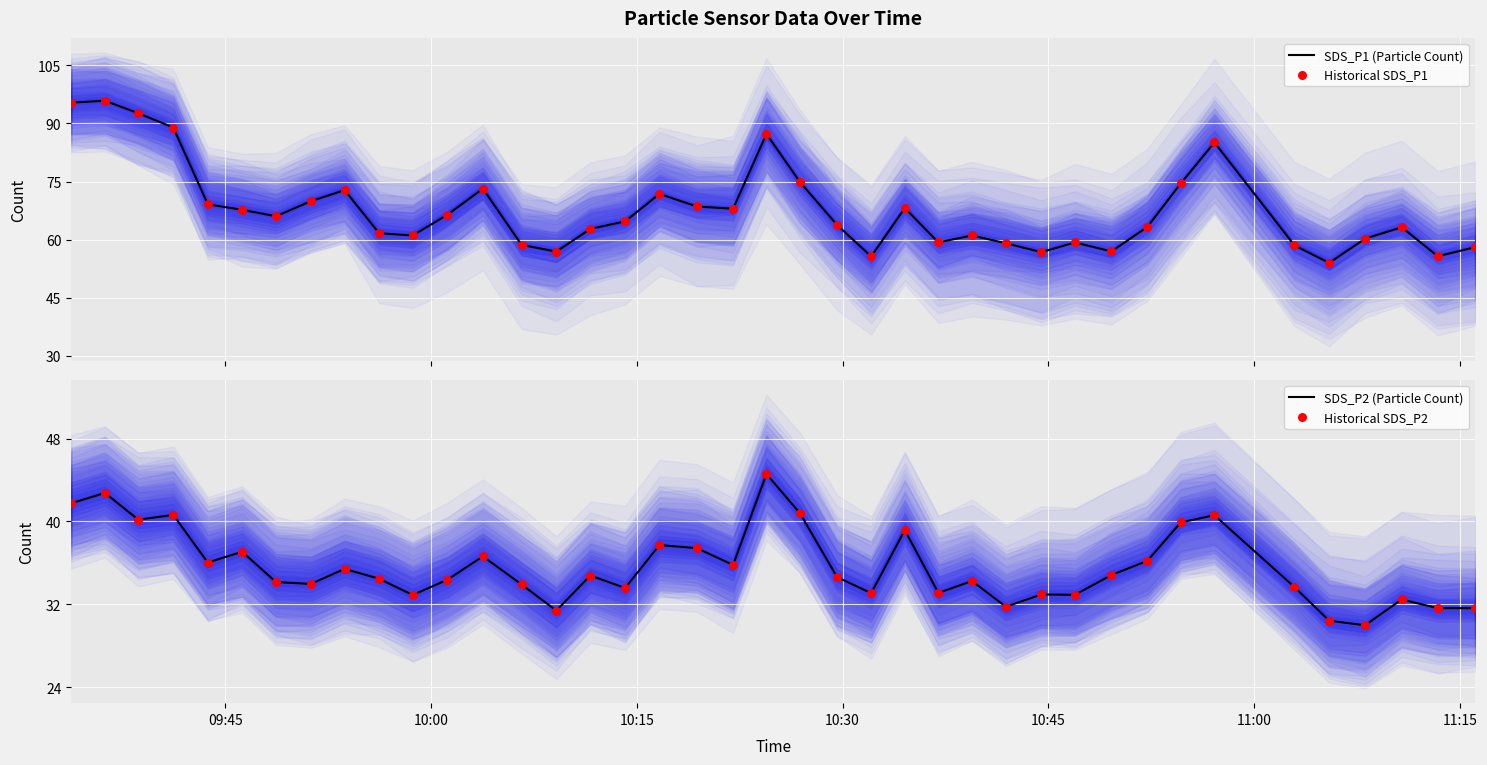

Is the value of SDS_P1 (Particle Count) at 30 greater than the value of Historical SDS_P1 at 28?

Yes